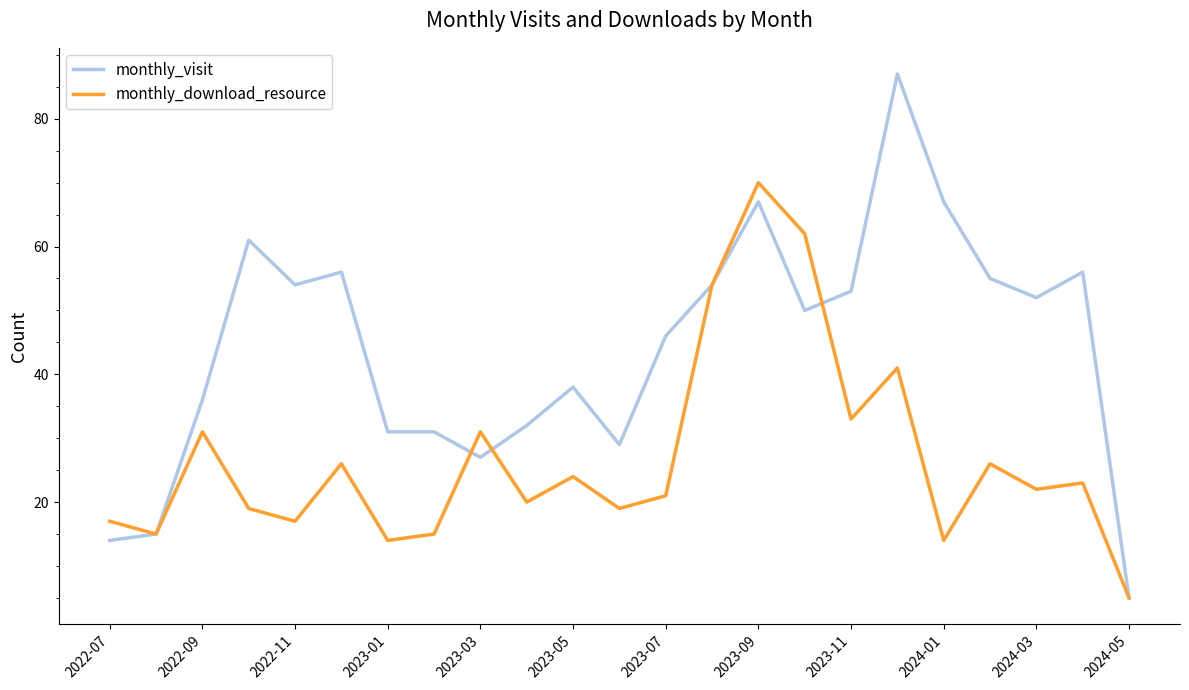

Is this an area chart (filled region under the line)?

No